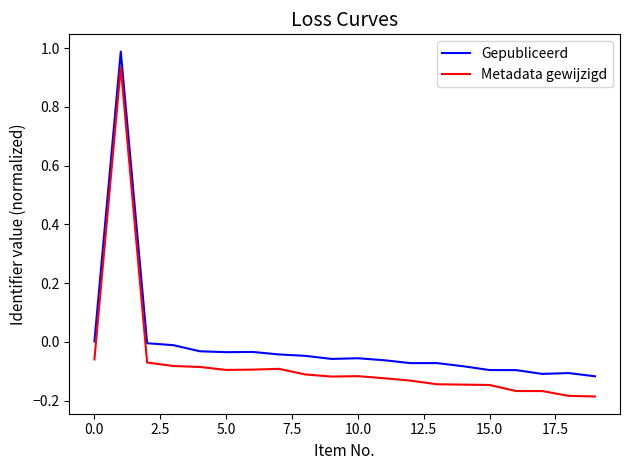

How many values in the Metadata gewijzigd series are below 0?

19